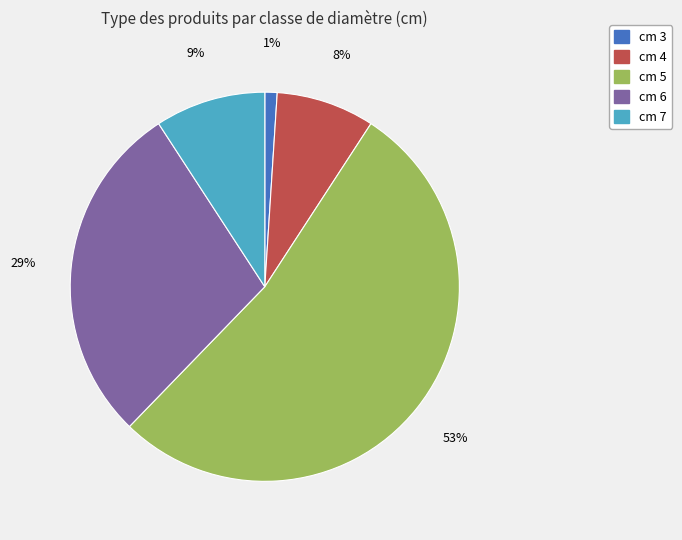

Is there any slice that represents more than half of the pie?

Yes